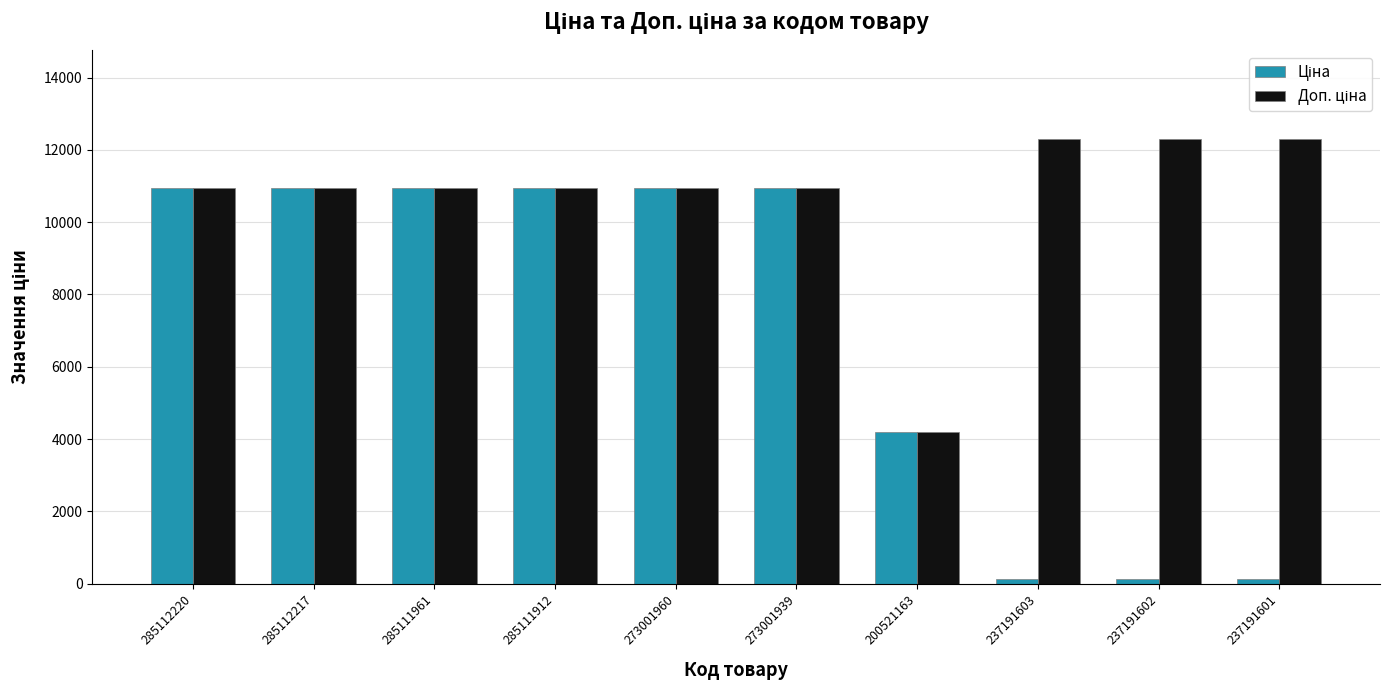

What is the total value across all series at 200521163?

8409.8